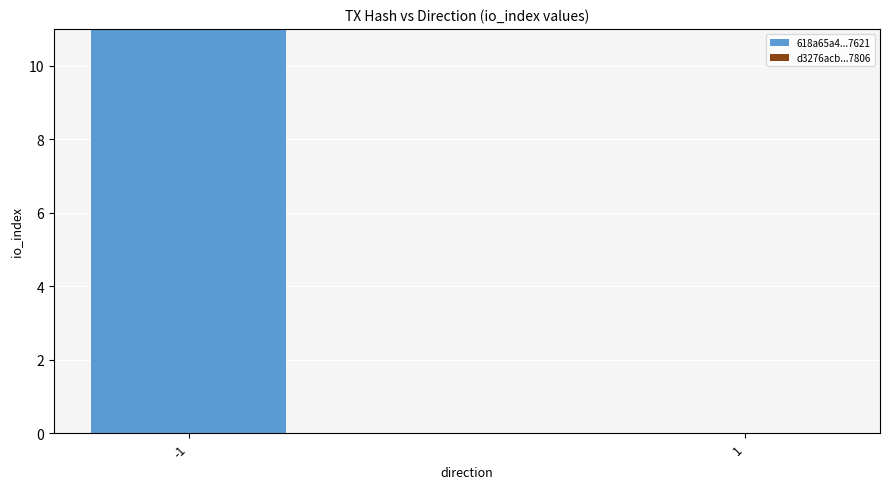

Reading left to right, transcribe all the data shown in this chart.

-1=11	1=0